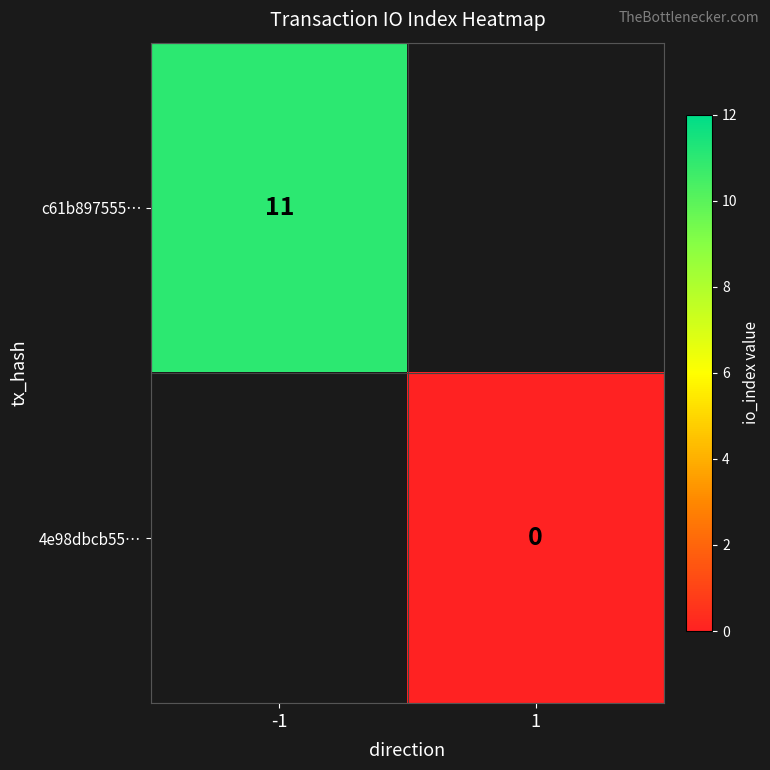

True or false: c61b897555… has a value of 11 at -1.

True